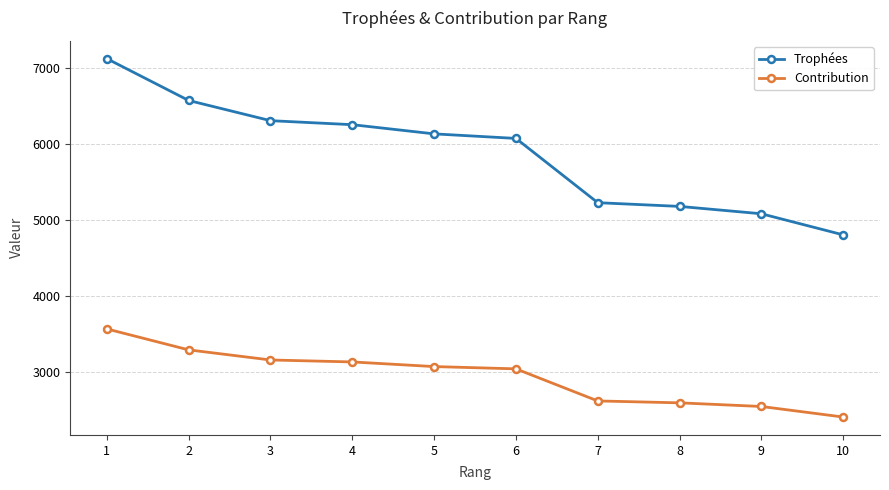

Reading left to right, transcribe all the data shown in this chart.

Trophées: 7124	6573	6307	6254	6133	6073	5226	5177	5080	4802
Contribution: 3562	3286	3153	3127	3066	3036	2613	2588	2540	2401